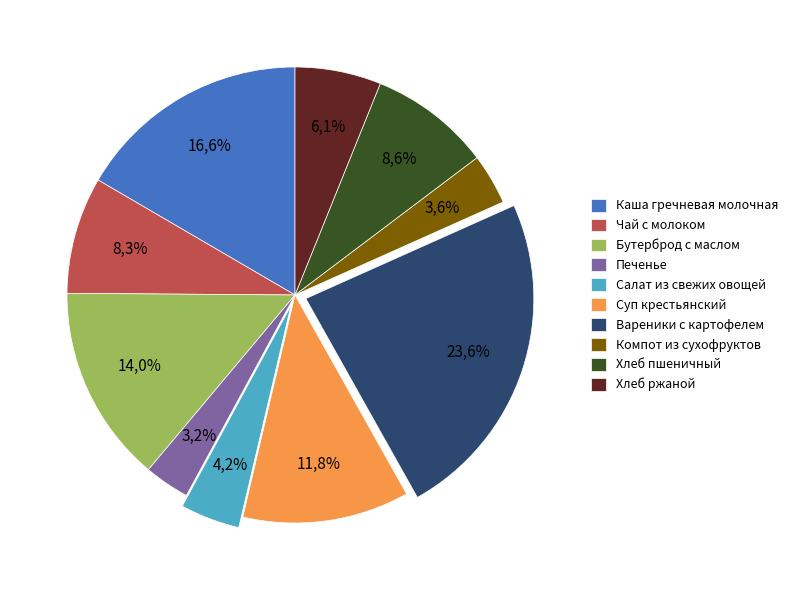

How many slices are in this pie chart?

10